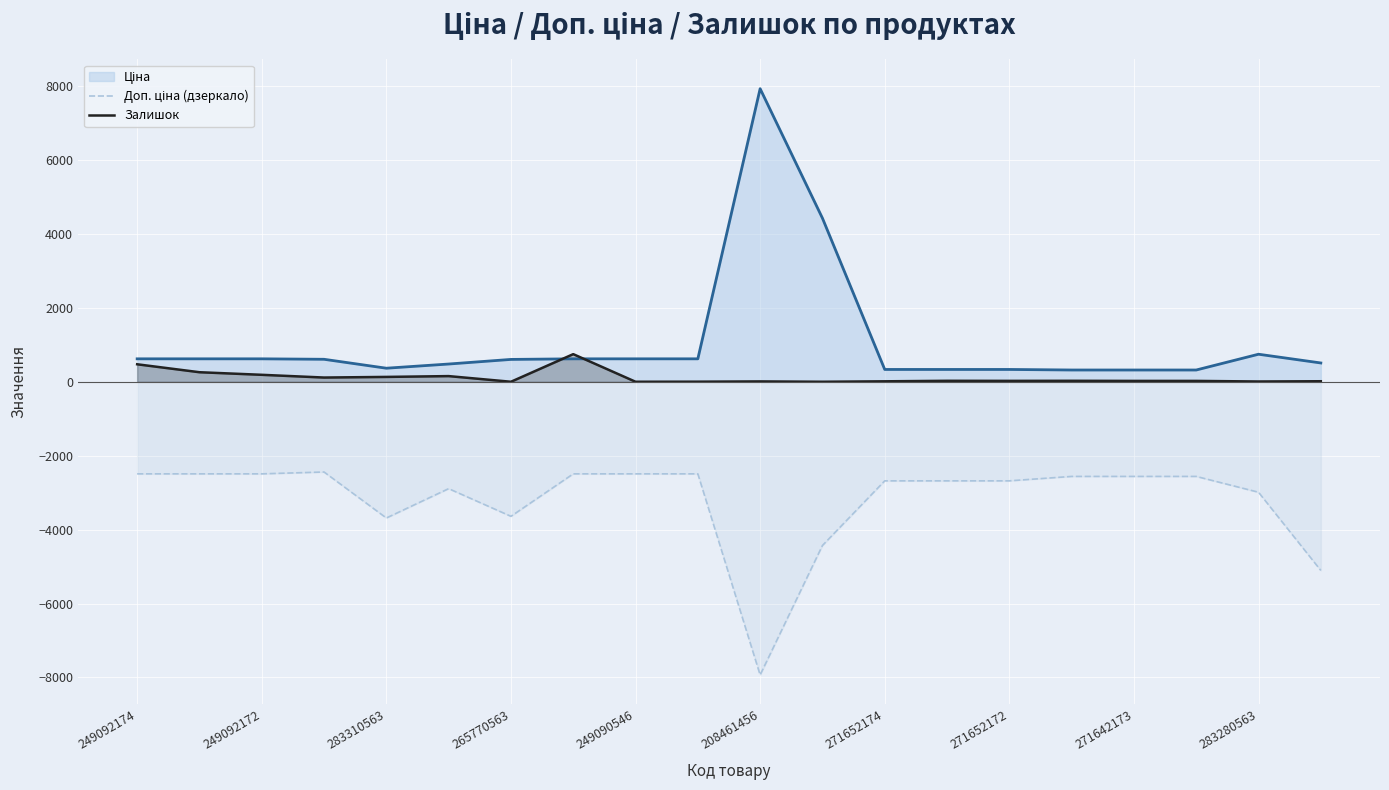

Reading right to left, what are all the values shown in this chart?

Доп. ціна (дзеркало): -5104.4	-2987.9	-2559.7	-2559.7	-2559.7	-2679.2	-2679.2	-2679.2	-4429.0	-7932.5	-2490.0	-2490.0	-2490.0	-3639.4	-2890.8	-3685.1	-2440.2	-2490.0	-2490.0	-2490.0
Залишок: 16.0	9.0	25.0	25.0	28.0	26.0	28.0	14.0	2.0	11.0	4.0	2.0	749.0	2.0	155.0	133.0	116.0	190.0	260.0	475.0